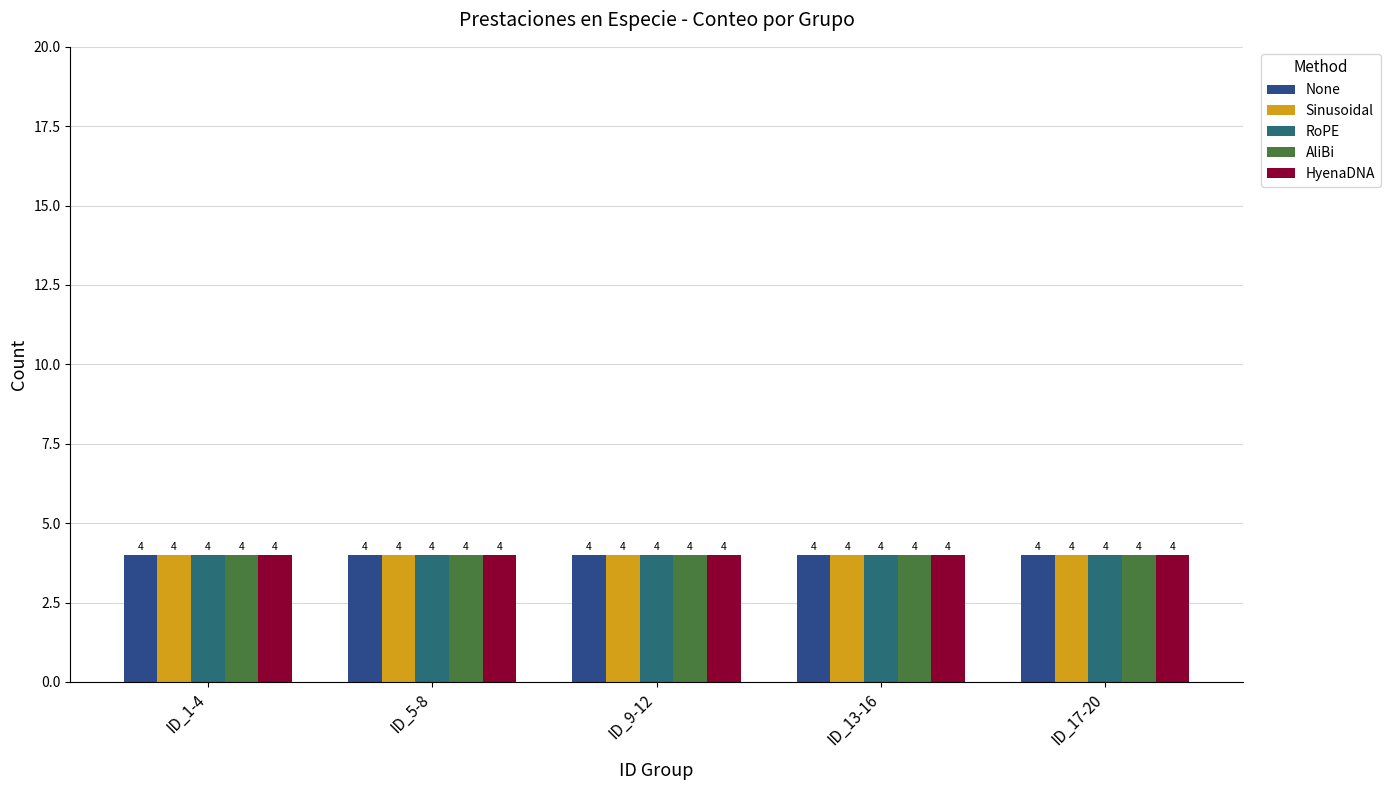

Rank the series by their maximum value, from lowest to highest.

None, Sinusoidal, RoPE, AliBi, HyenaDNA